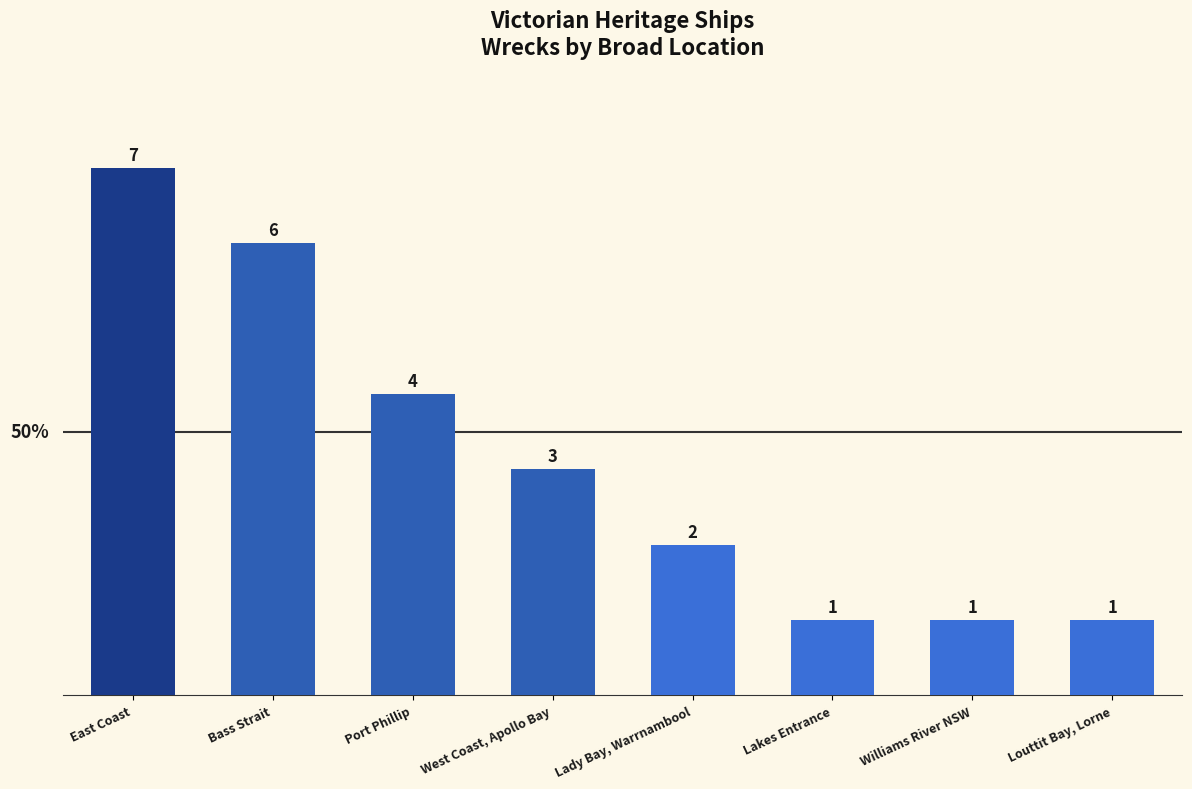

What is the average value?

3